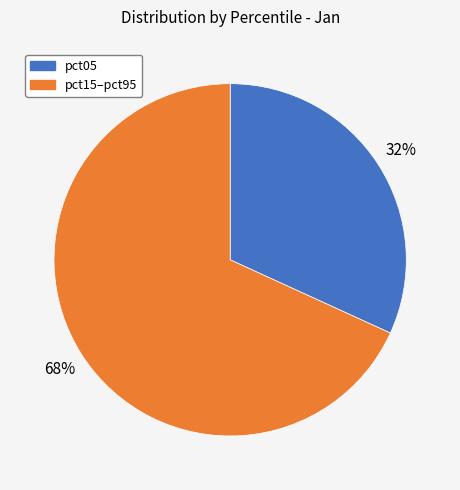

Count the number of slices in the pie.

2